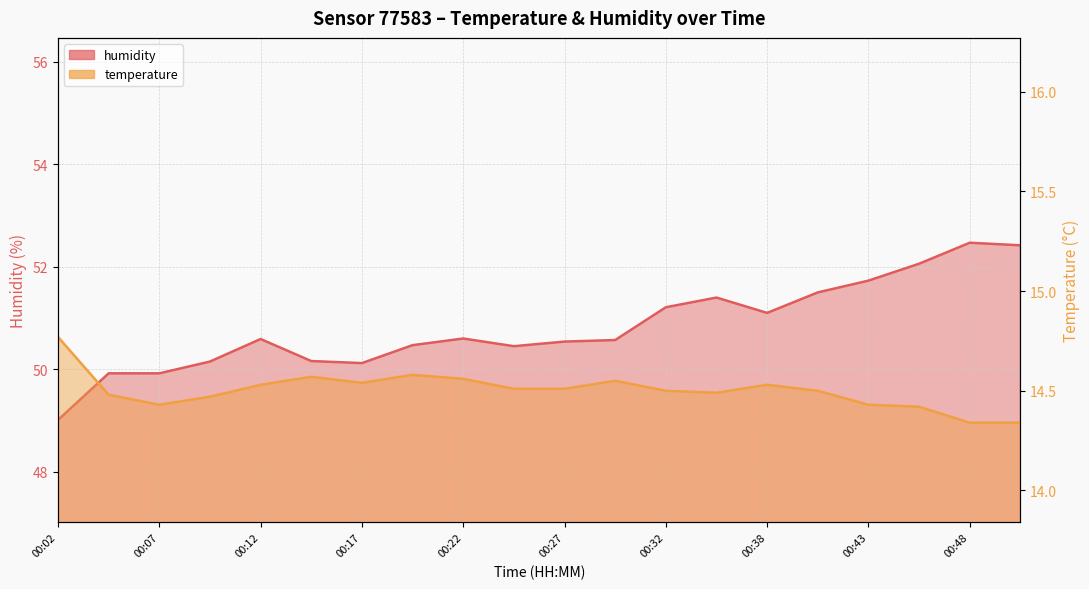

At which category does temperature reach its first local peak?

00:15